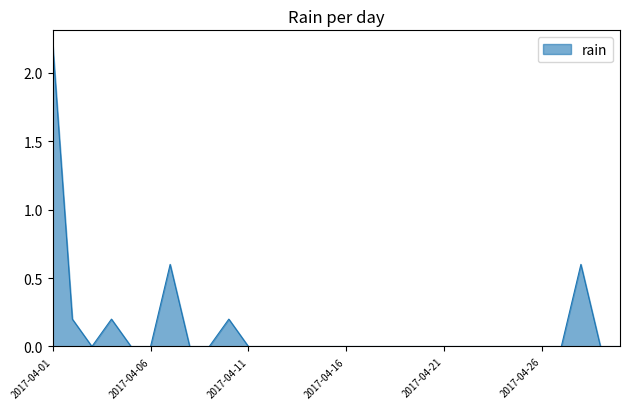

What is the difference between the maximum and minimum values?

2.2